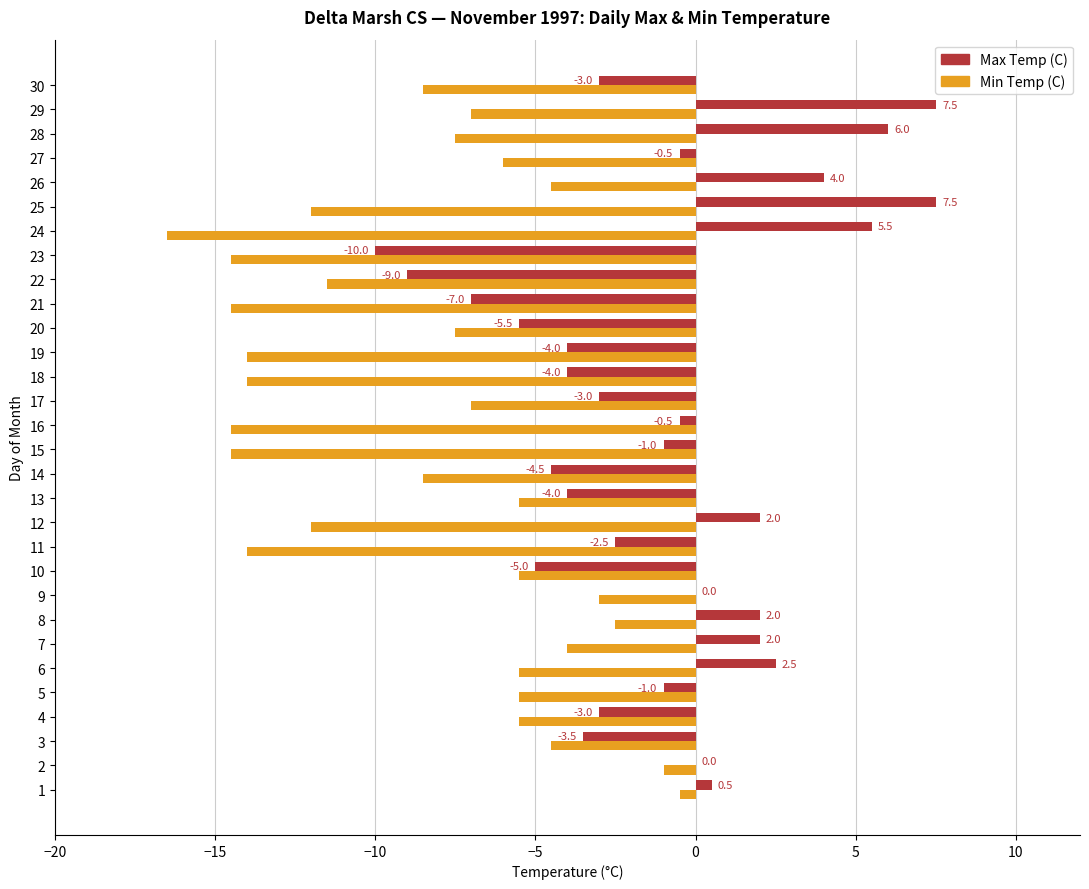

At which category is the sum across all series the highest?

29